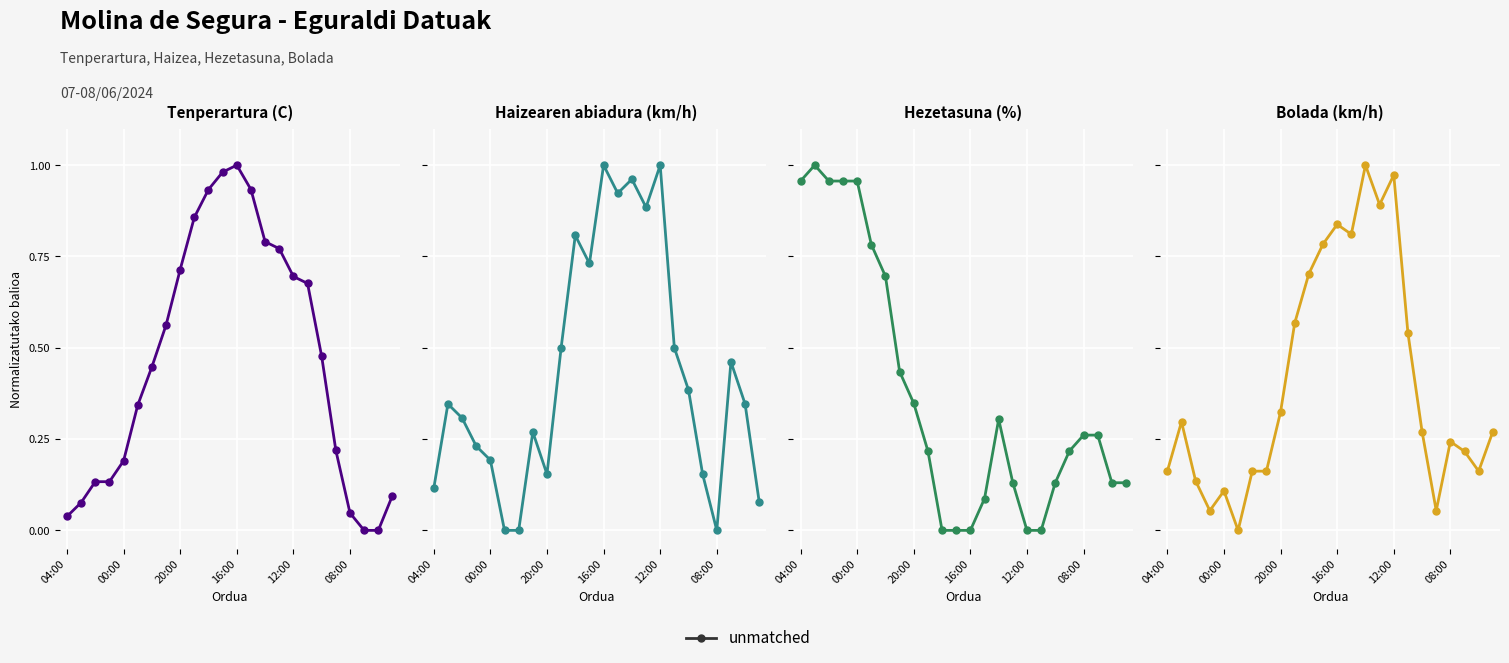

What is the difference between the second highest and minimum values?

1.0